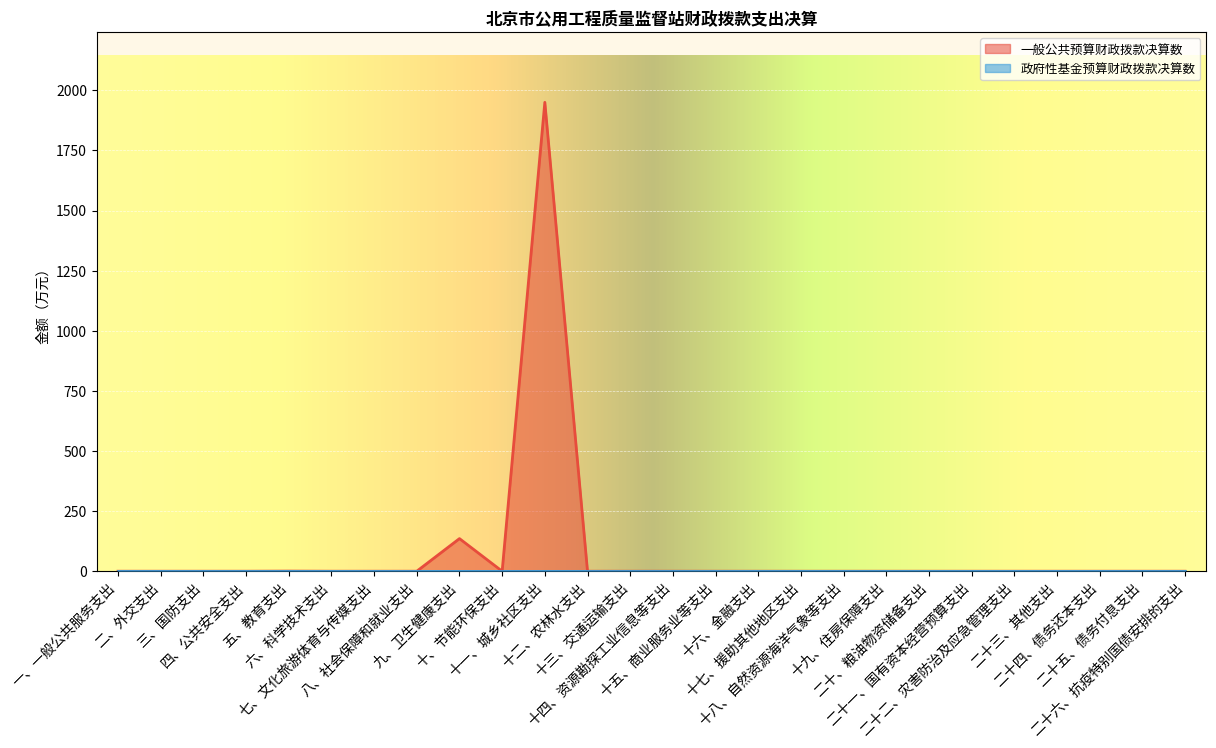

What is the label of the 20th point from the right?

七、文化旅游体育与传媒支出